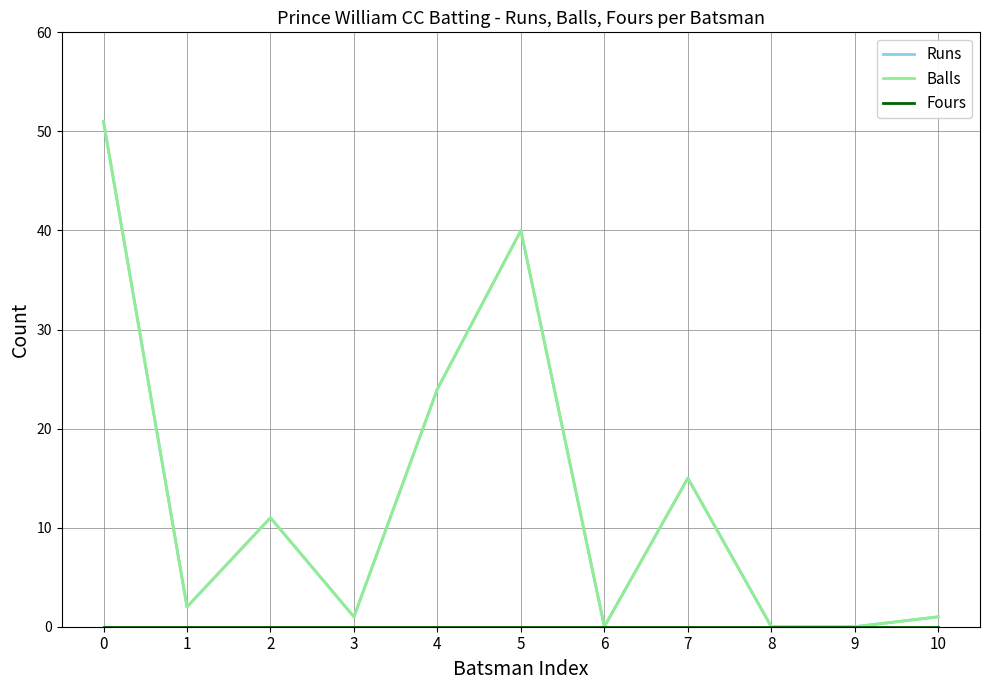

What is the value of the Balls point at the 8th from the left?

15